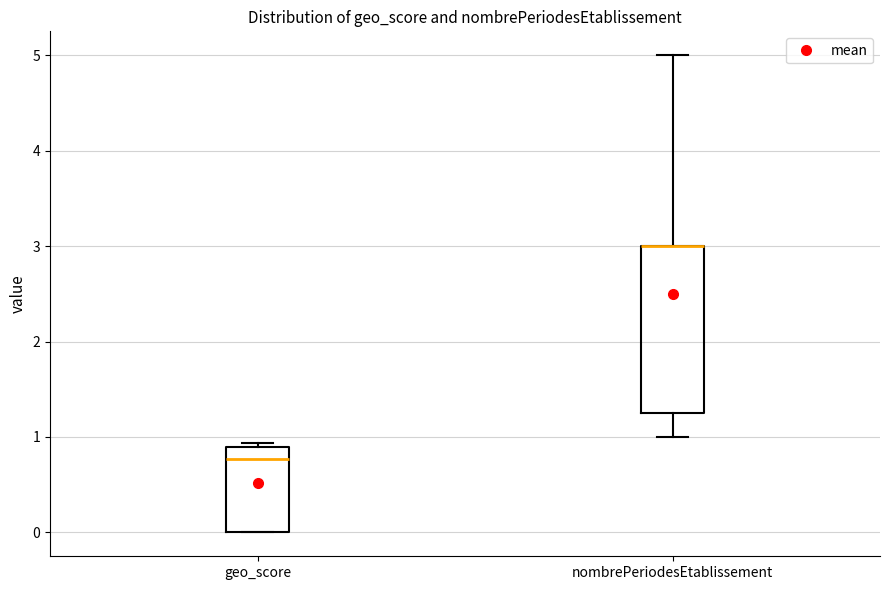

Where is the lower edge of the box for geo_score on the y-axis? The values are not printed on the chart, so give them approximately, as read against the axis.

0.0